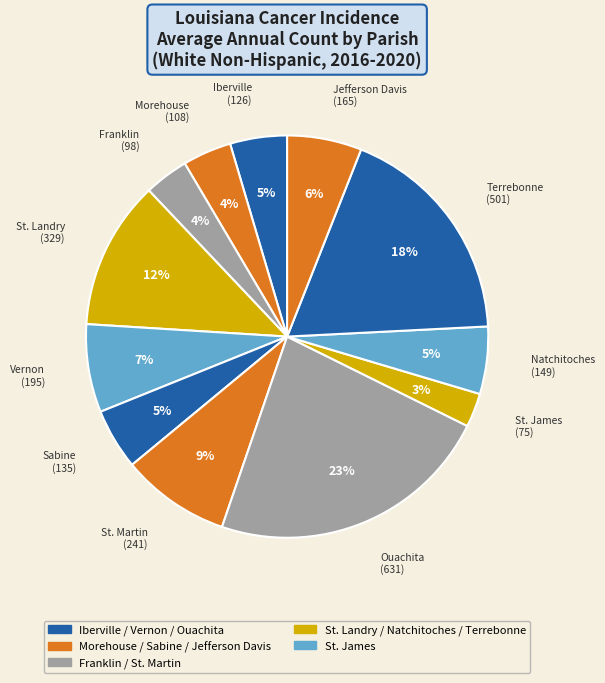

How many slices are in this pie chart?

12